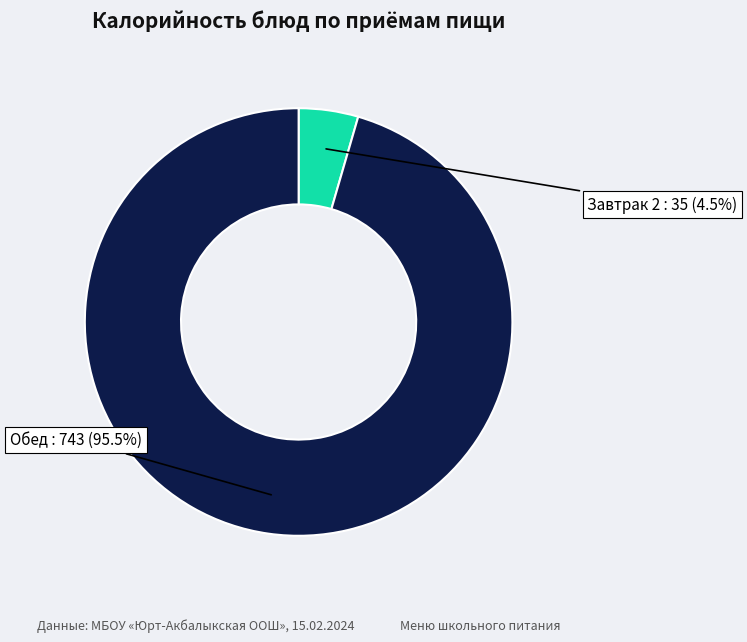

Is there any slice that represents more than half of the pie?

Yes